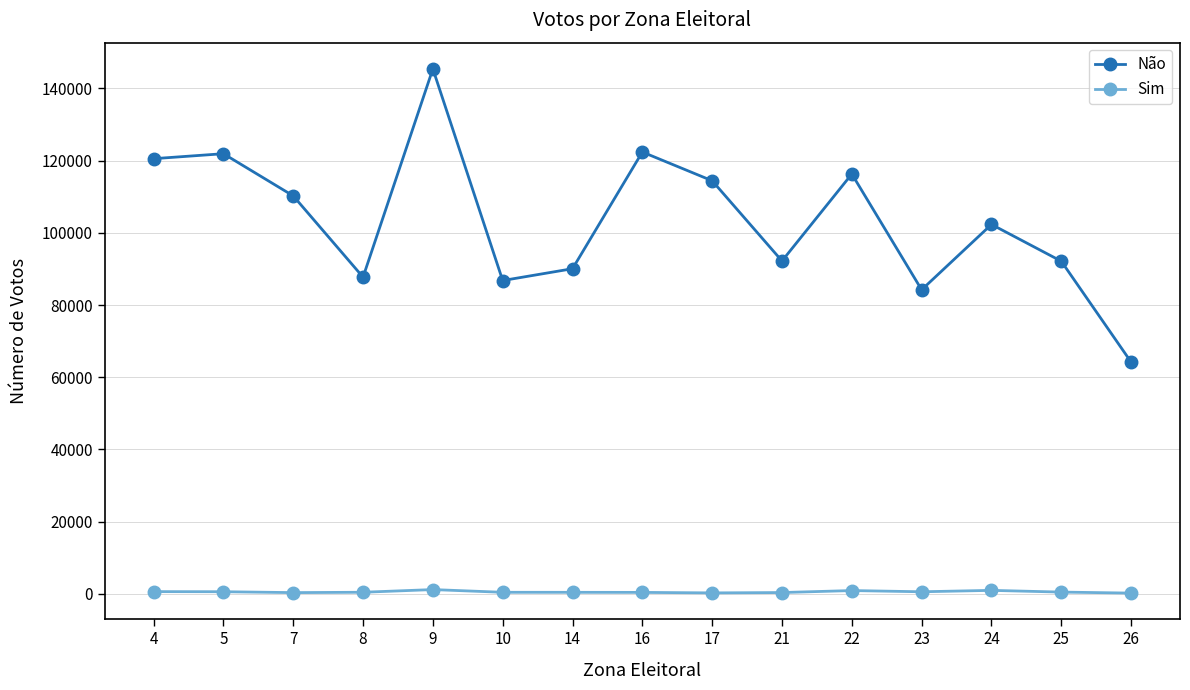

True or false: Sim and Não intersect in this chart.

False